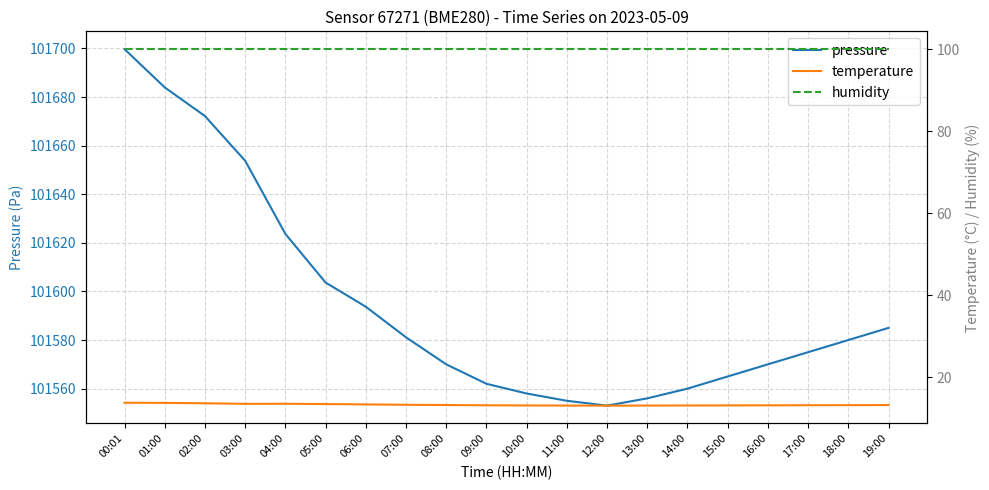

What is the label of the 8th point from the left?

07:00